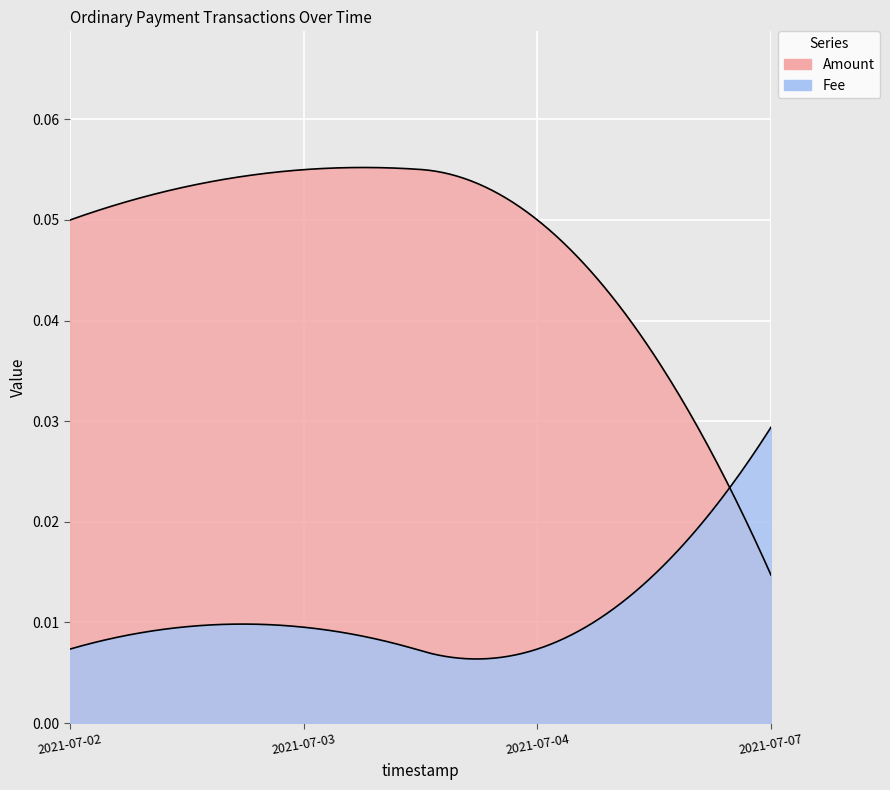

List the series in order of their overall mean, lowest first.

Fee, Amount